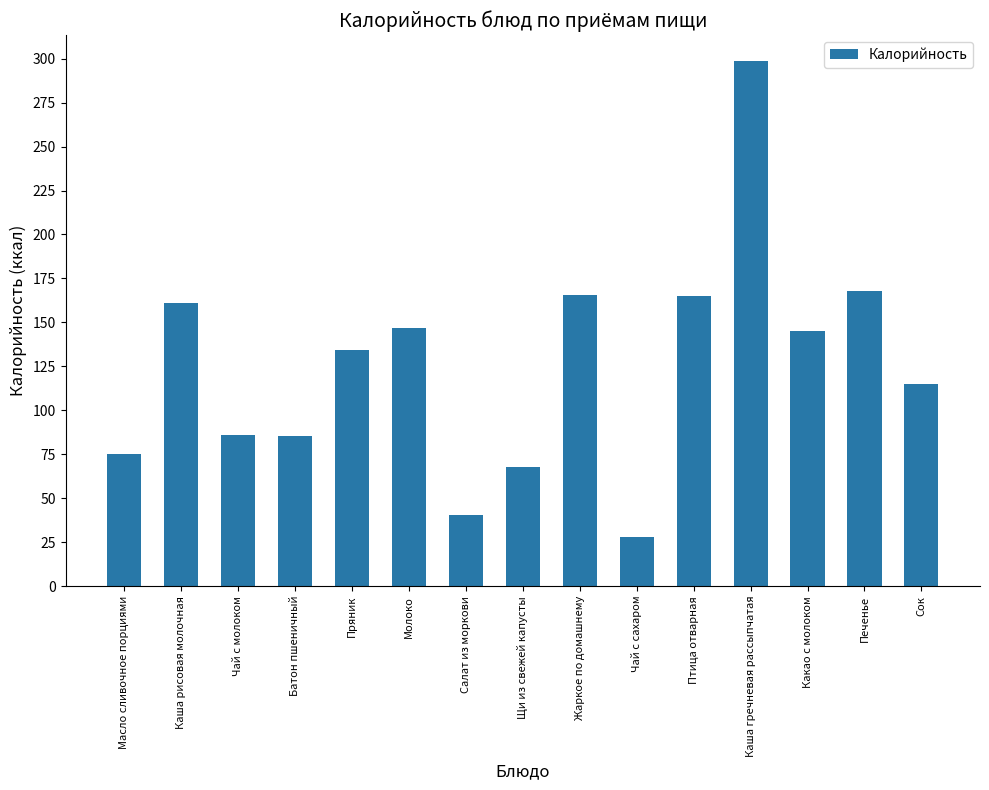

What position from the left is Жаркое по домашнему?

9